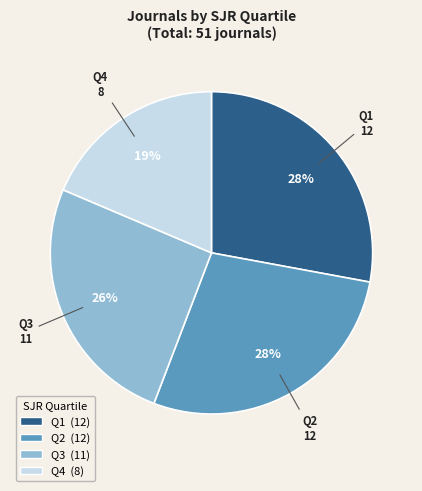

Which has a higher value, Q1 or Q3?

Q1